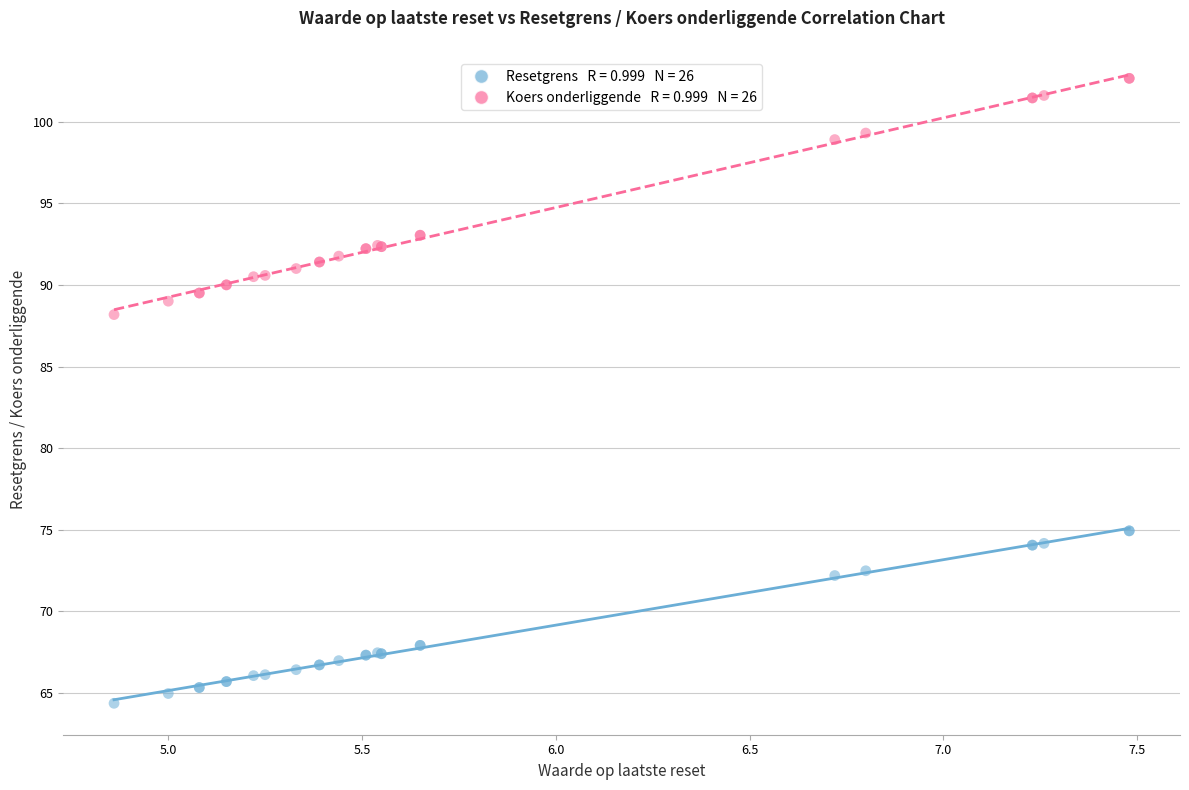

Across all series, what Y value is closest to 83?

88.2